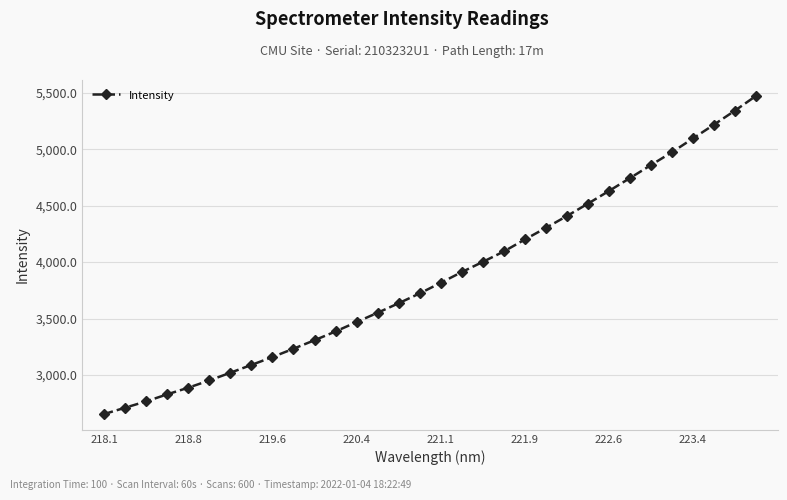

How many lines are shown in the chart?

1